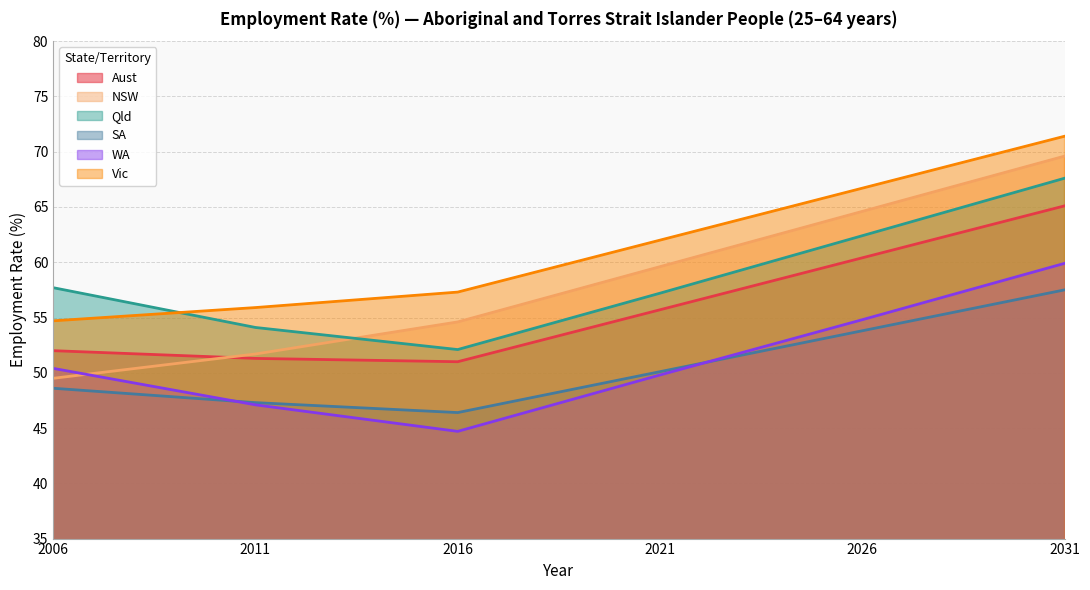

Which series has the largest range (max minus min)?

NSW